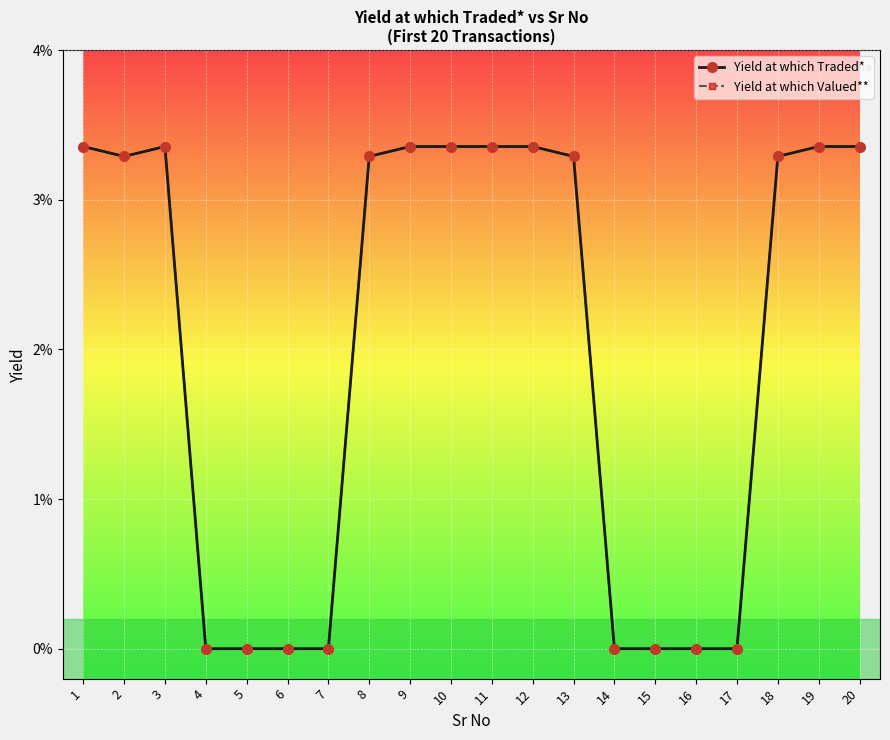

At which label is Yield at which Valued** closest to 0?

4